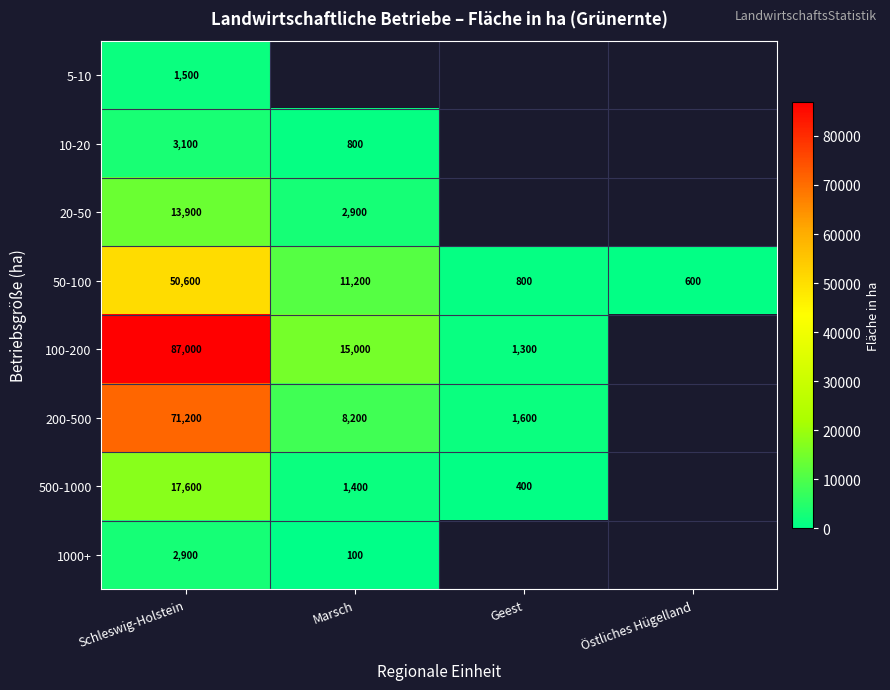

What is the difference between the highest and lowest values at Schleswig-Holstein?

85500